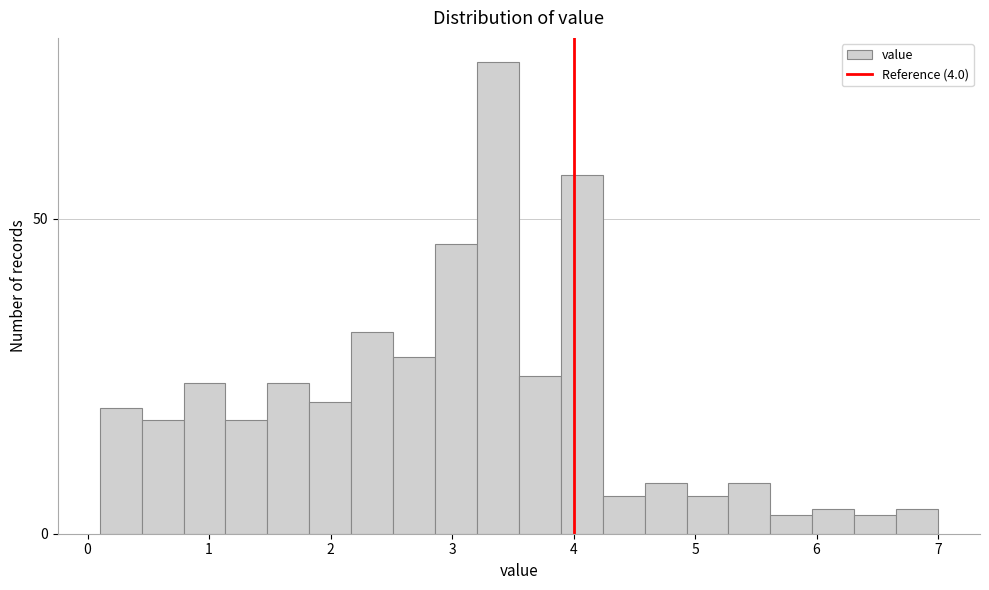

Around what value on the x-axis is the tallest bar? Give the approximate position of its centre, as read against the axis.

3.4